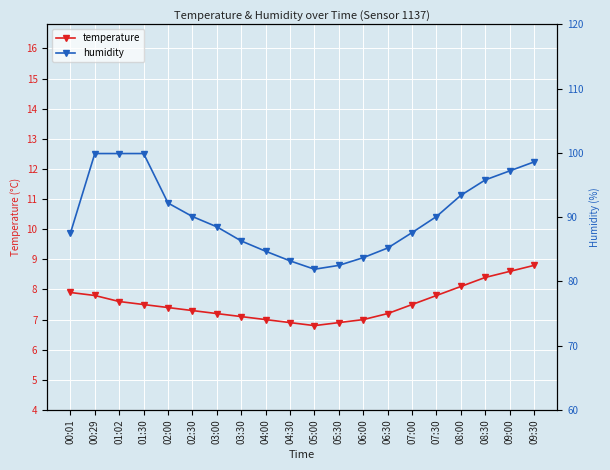

Which label corresponds to the largest value in the chart?

00:29